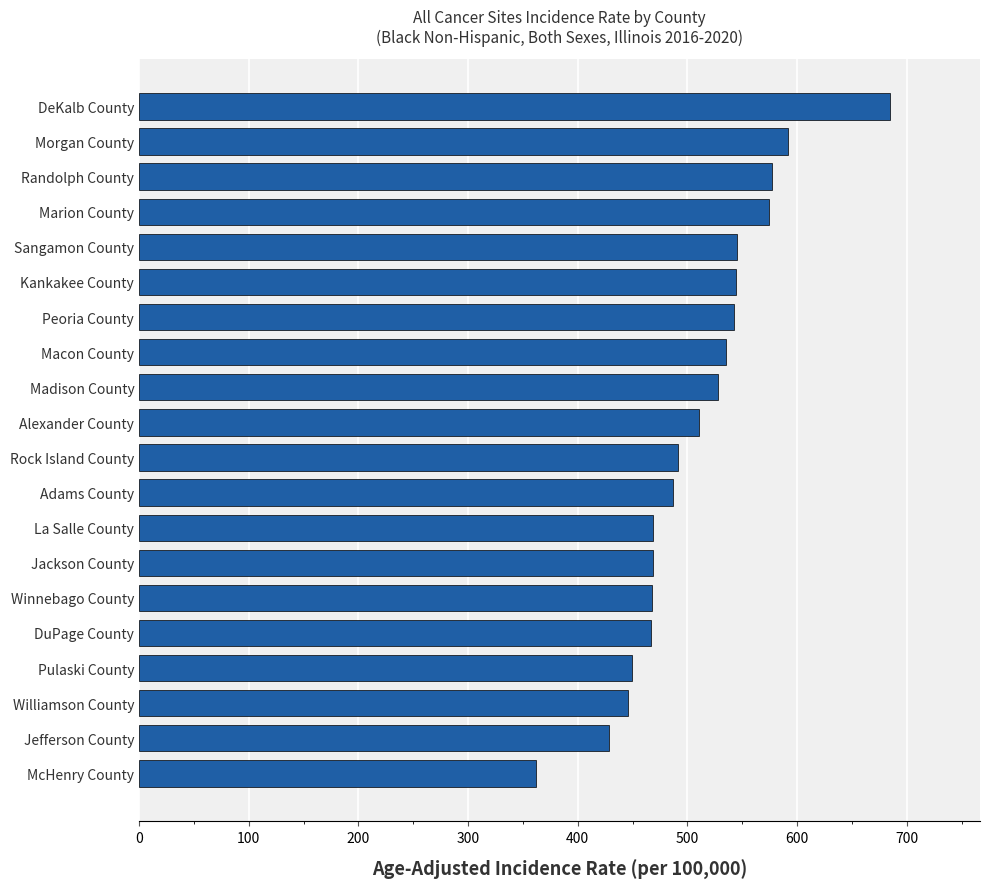

How many bars are there in total?

20